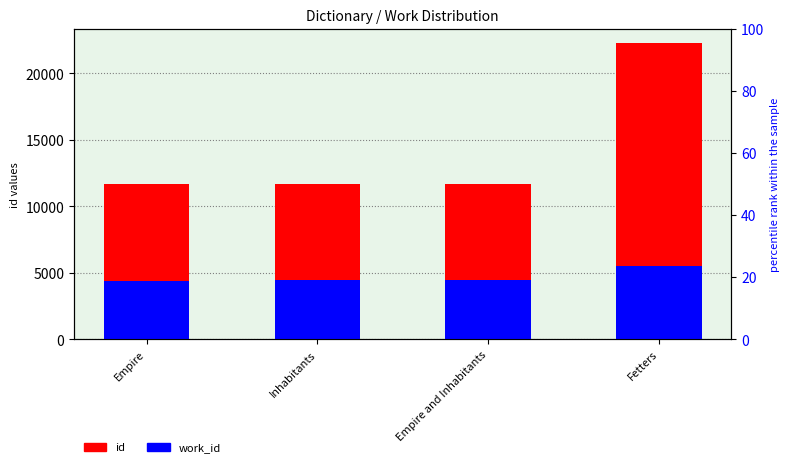

How many groups of bars are there?

4